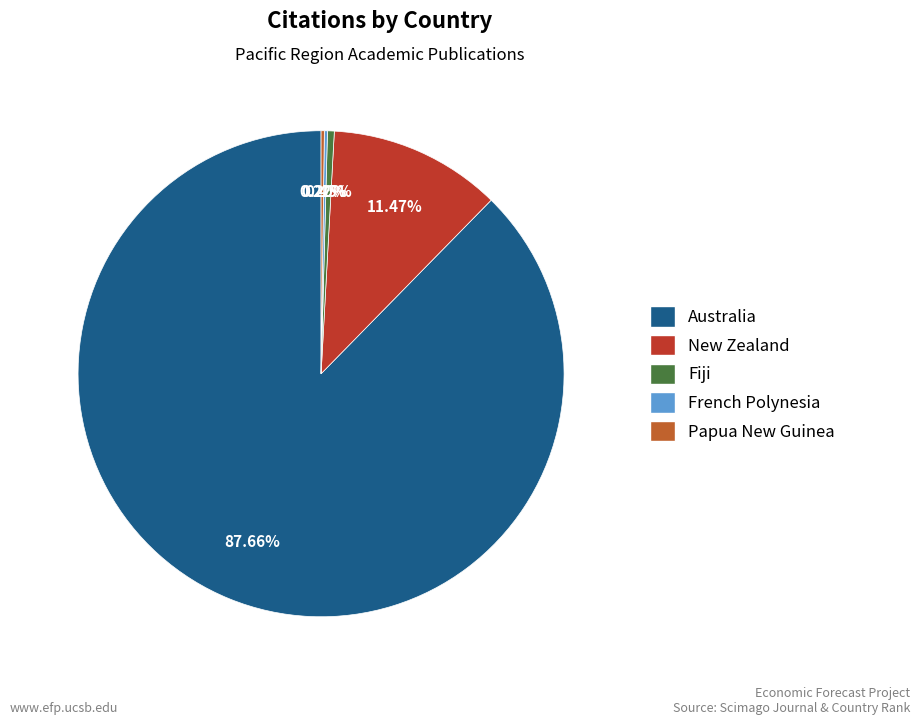

Is there any slice that represents more than half of the pie?

Yes